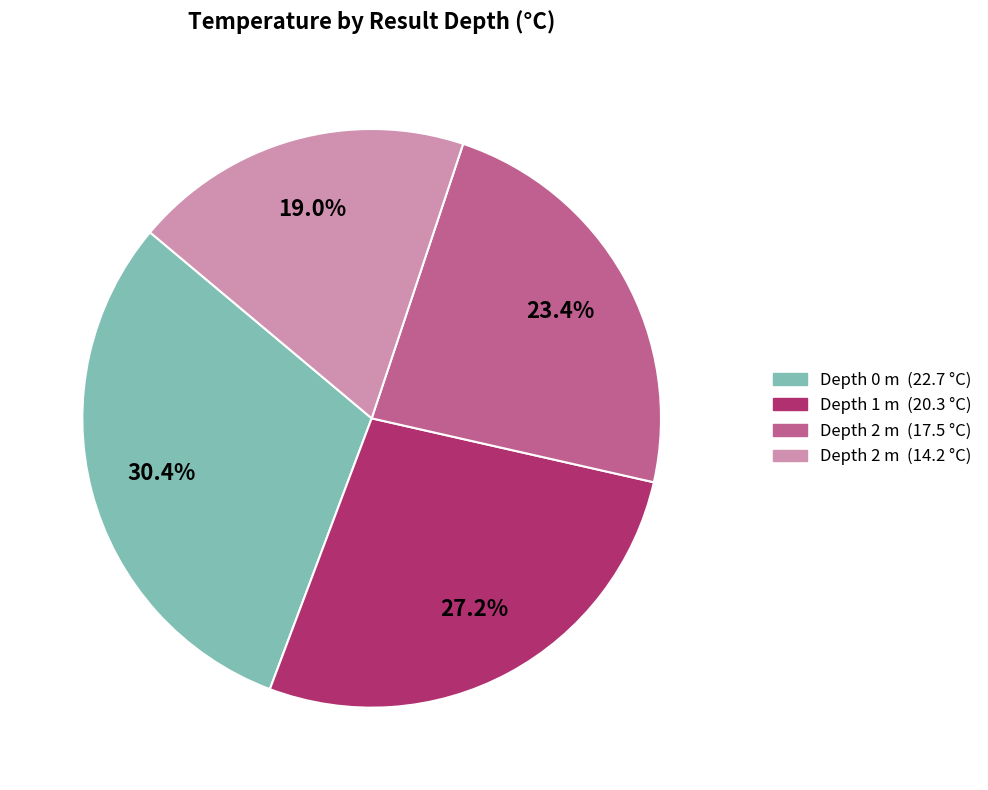

Is there any slice that represents more than half of the pie?

No